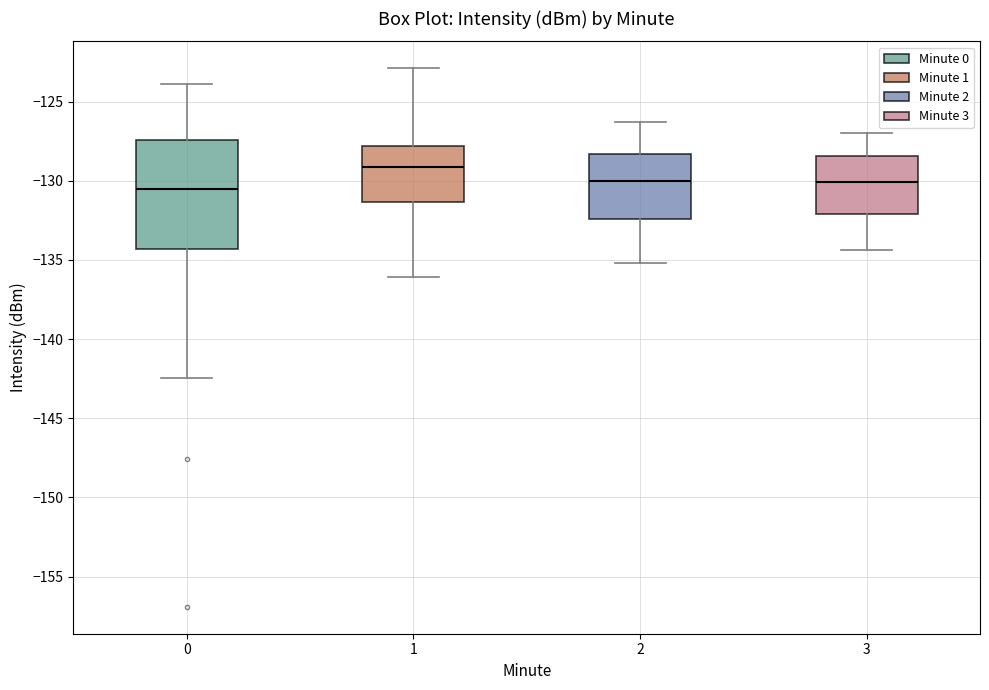

Reading left to right, read every box against the y-axis: the position of its median line, the range the box covers, and the ends of its whiskers. The values are not printed on the chart, so give them approximately, as read against the axis.

0: median -130.5, box -134.5 to -127.5, whiskers -142.5 to -124.0
1: median -129.0, box -131.5 to -128.0, whiskers -136.0 to -123.0
2: median -130.0, box -132.5 to -128.5, whiskers -135.0 to -126.5
3: median -130.0, box -132.0 to -128.5, whiskers -134.5 to -127.0